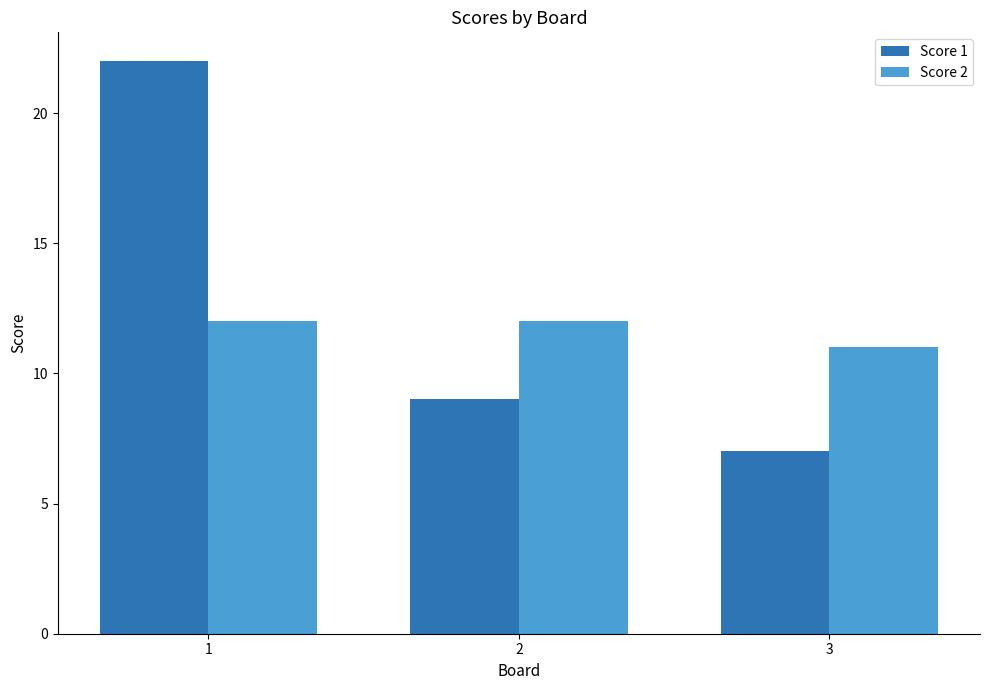

What is the highest value of the Score 2 series?

12